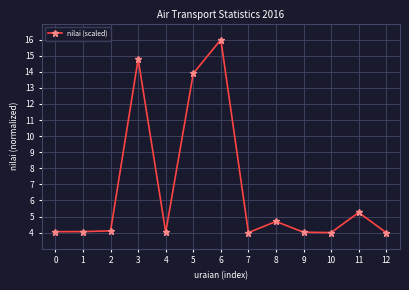

What is the difference between the second highest and minimum values?

10.8